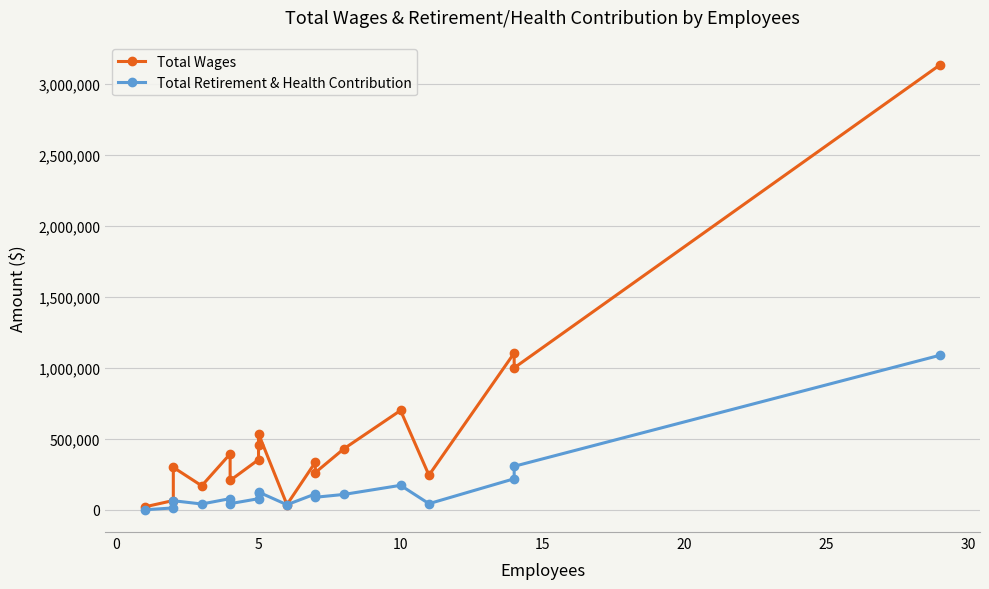

The value of Total Wages at 5 is 110271. True or false?

False